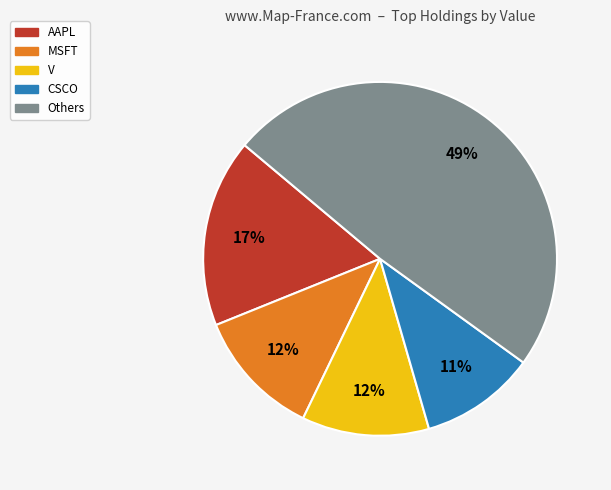

Between Others and V, which is larger?

Others